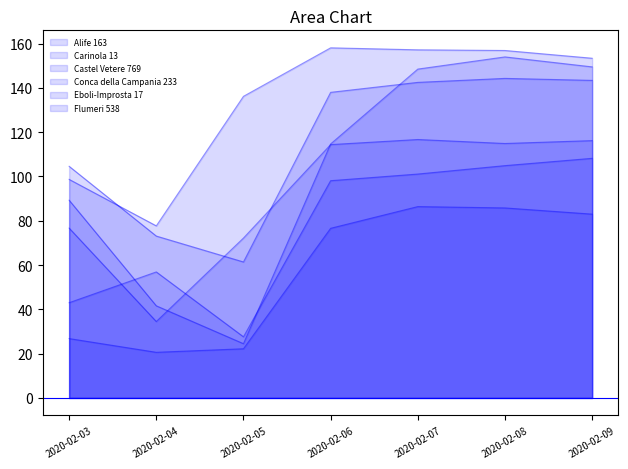

Rank the series at 2020-02-03 from lowest to highest value.

Alife 163, Flumeri 538, Conca della Campania 233, Castel Vetere 769, Carinola 13, Eboli-Improsta 17